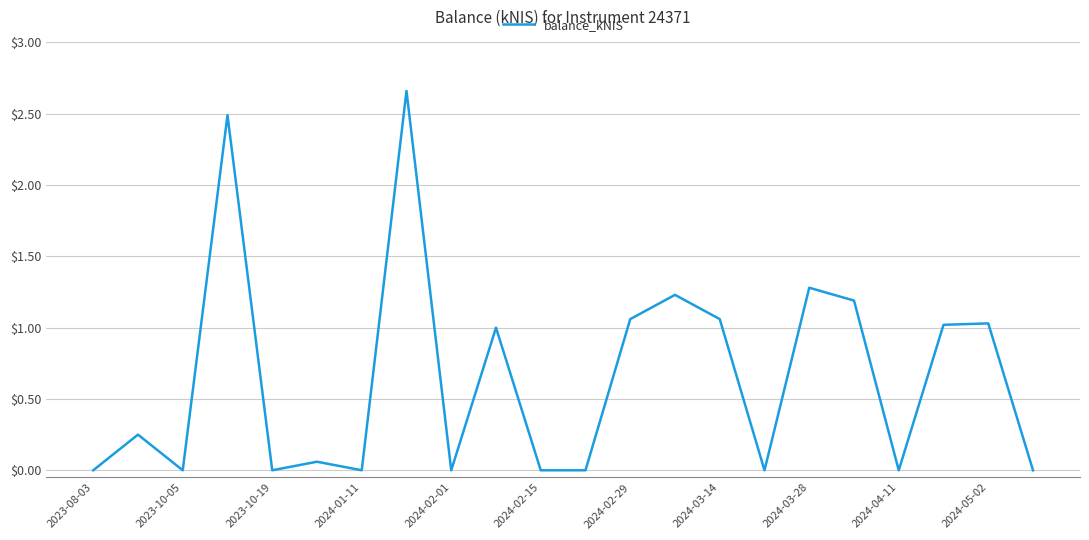

The chart shows a value of 1.3 at 2024-03-28. True or false?

True